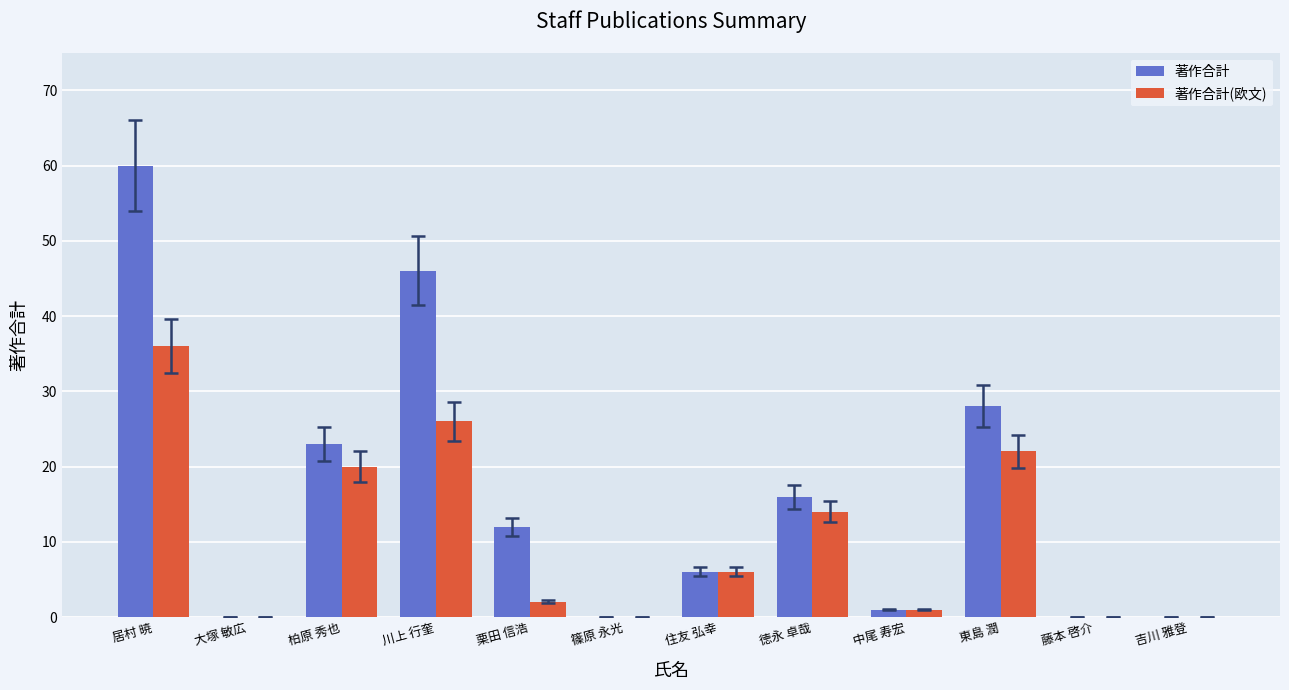

Reading right to left, list all the values displayed in this chart.

著作合計: 吉川 雅登=0	藤本 啓介=0	東島 潤=28	中尾 寿宏=1	徳永 卓哉=16	住友 弘幸=6	篠原 永光=0	栗田 信浩=12	川上 行奎=46	柏原 秀也=23	大塚 敏広=0	居村 暁=60
著作合計(欧文): 吉川 雅登=0	藤本 啓介=0	東島 潤=22	中尾 寿宏=1	徳永 卓哉=14	住友 弘幸=6	篠原 永光=0	栗田 信浩=2	川上 行奎=26	柏原 秀也=20	大塚 敏広=0	居村 暁=36